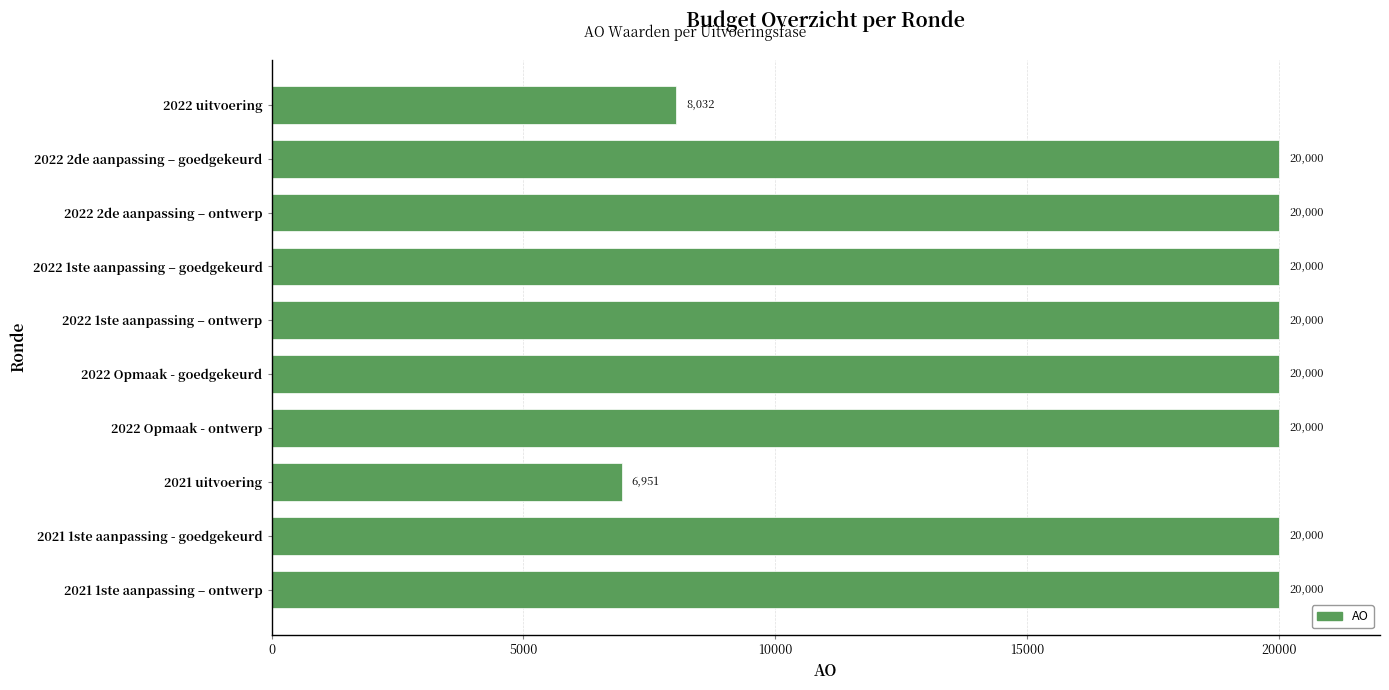

Reading bottom to top, transcribe all the data shown in this chart.

2021 1ste aanpassing – ontwerp=20000	2021 1ste aanpassing - goedgekeurd=20000	2021 uitvoering=6951	2022 Opmaak - ontwerp=20000	2022 Opmaak - goedgekeurd=20000	2022 1ste aanpassing – ontwerp=20000	2022 1ste aanpassing – goedgekeurd=20000	2022 2de aanpassing – ontwerp=20000	2022 2de aanpassing – goedgekeurd=20000	2022 uitvoering=8032